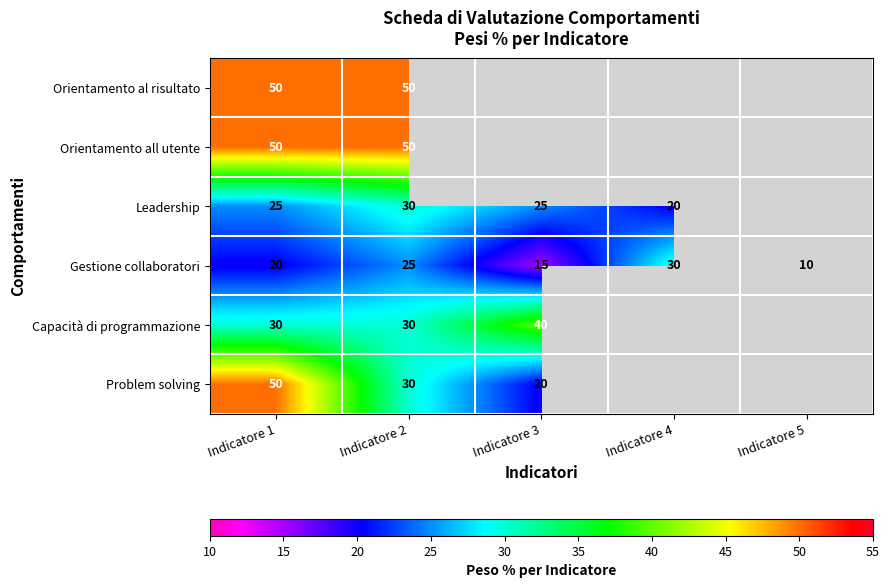

What is the difference between the Problem solving values at Indicatore 3 and Indicatore 2?

10